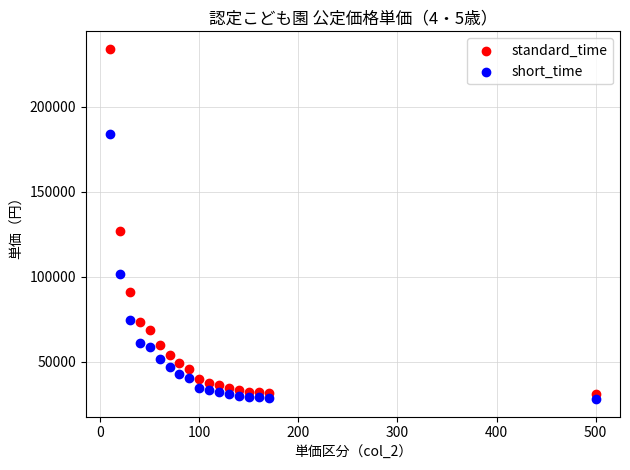

Across all data points, what is the range of X values (max minus min)?

490